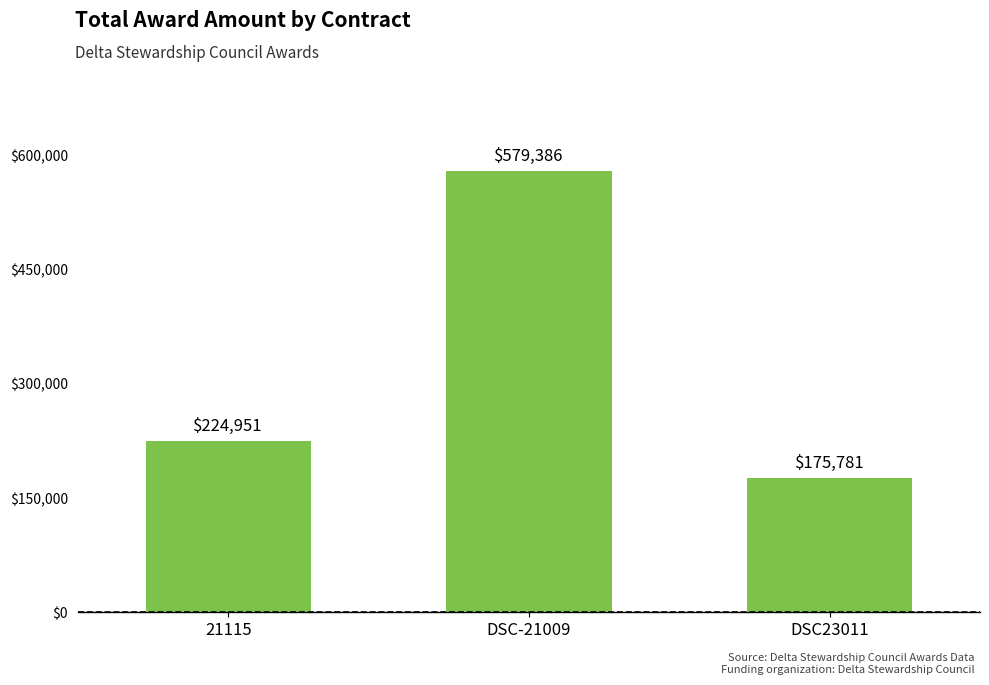

What is the difference between the values at 21115 and DSC23011?

49170